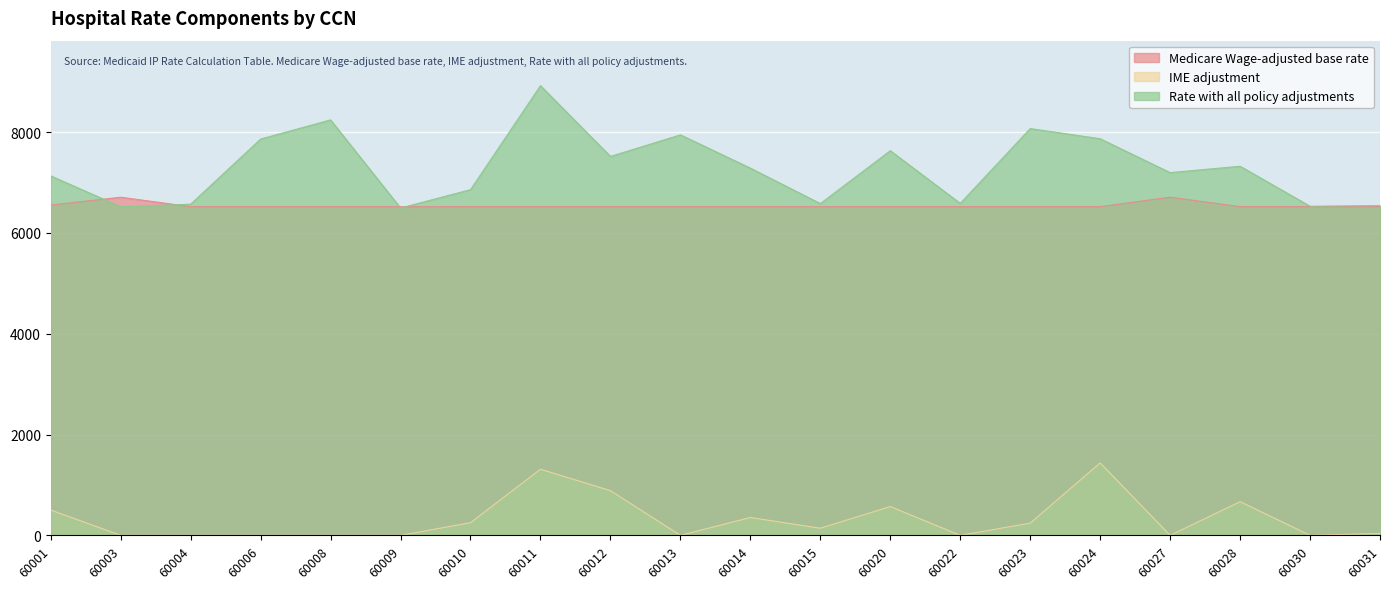

Reading left to right, extract all data points from this chart.

Medicare Wage-adjusted base rate: 6553.5	6708.9	6521.7	6521.7	6521.7	6521.7	6521.7	6521.7	6521.7	6521.7	6521.7	6521.7	6521.7	6521.7	6521.7	6521.7	6708.9	6521.7	6521.7	6521.7
IME adjustment: 502.3	0.0	0.0	0.0	0.0	0.0	251.1	1311.8	886.4	0.0	353.7	141.2	571.1	0.0	242.2	1437.2	0.0	668.0	0.0	37.4
Rate with all policy adjustments: 7132.1	6519.7	6570.8	7863.2	8242.9	6495.0	6858.9	8922.3	7517.9	7946.3	7286.2	6582.3	7631.7	6586.9	8070.9	7869.2	7196.7	7323.3	6529.6	6544.5